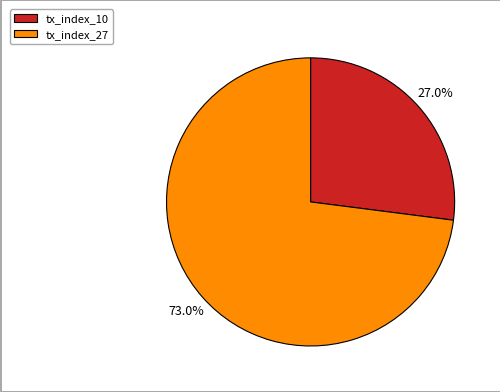

Rank the categories by value from highest to lowest.

tx_index_27, tx_index_10